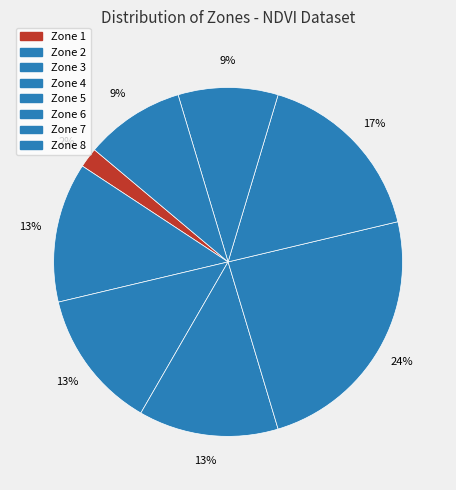

True or false: Zone 2 accounts for 13% of the total.

True